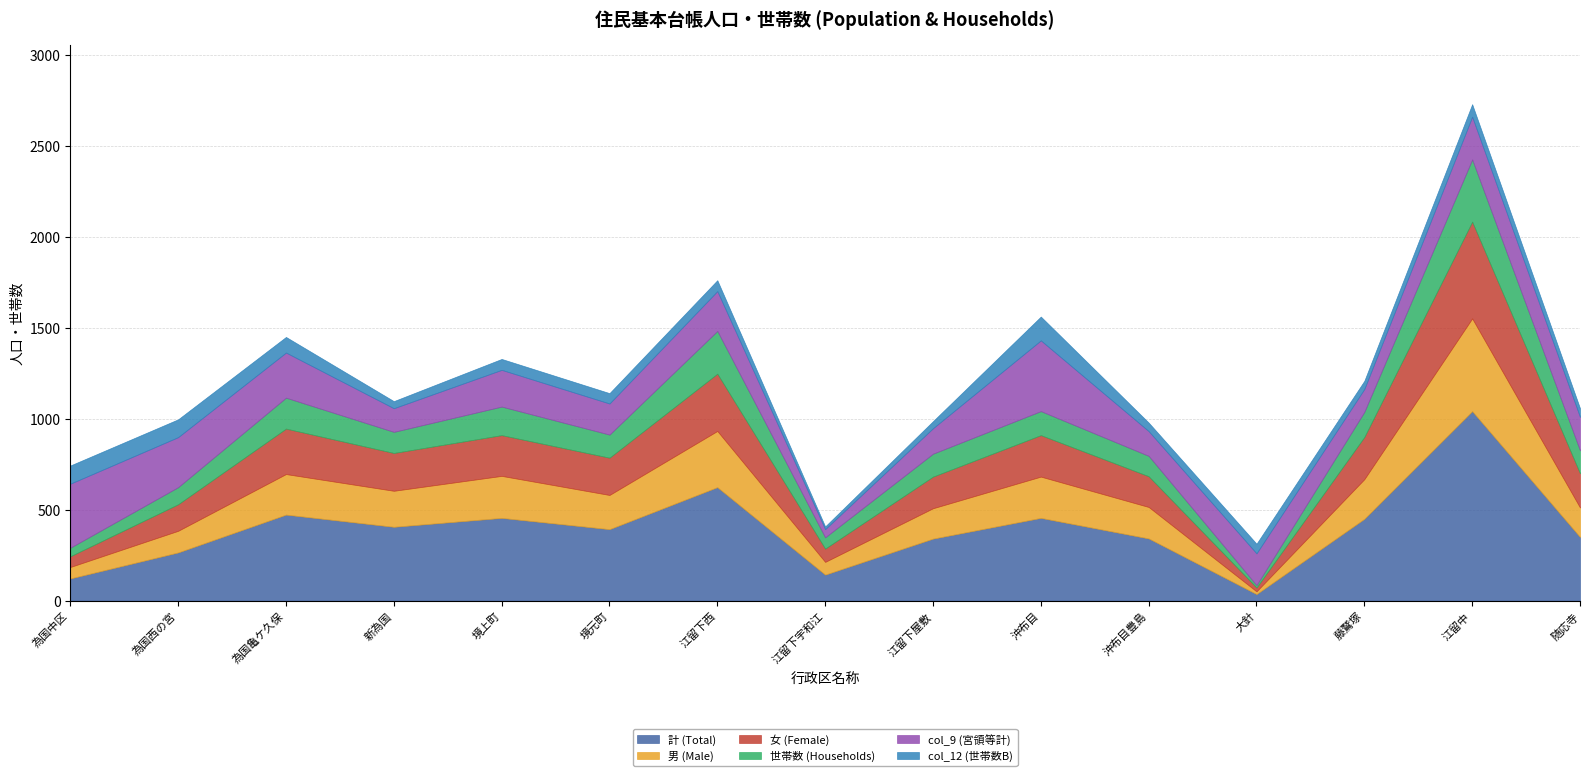

What is the smallest value displayed?

13